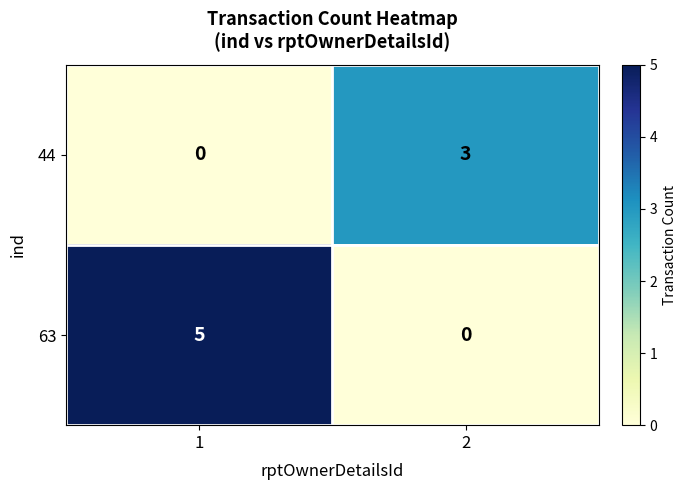

Which series has the largest total across all categories?

63